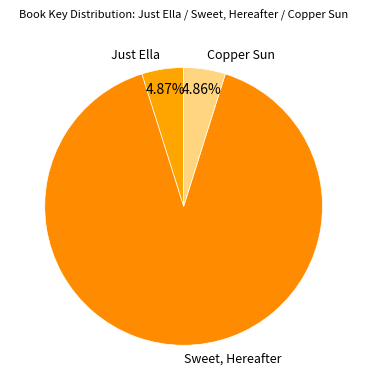

What is the ratio of the value at Just Ella to the value at Copper Sun?

1.0